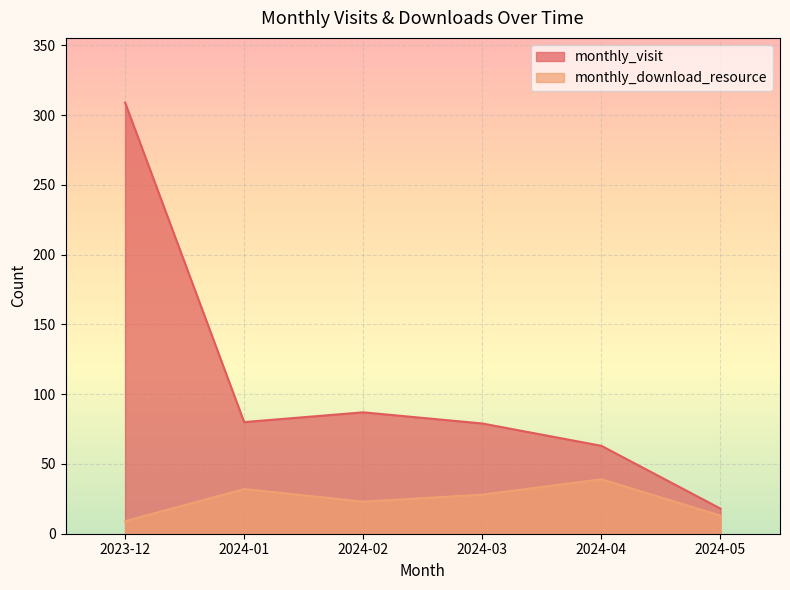

How many lines are shown in the chart?

2